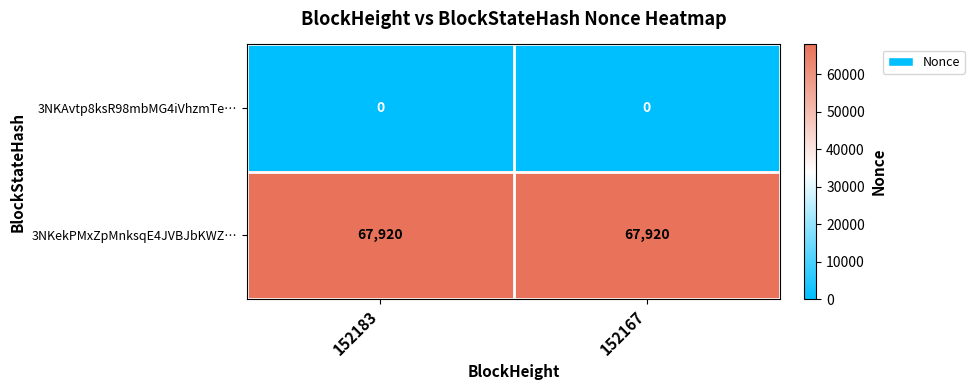

What value does the 3NKekPMxZpMnksqE4JVBJbKWZ… series have at 152183?

67920